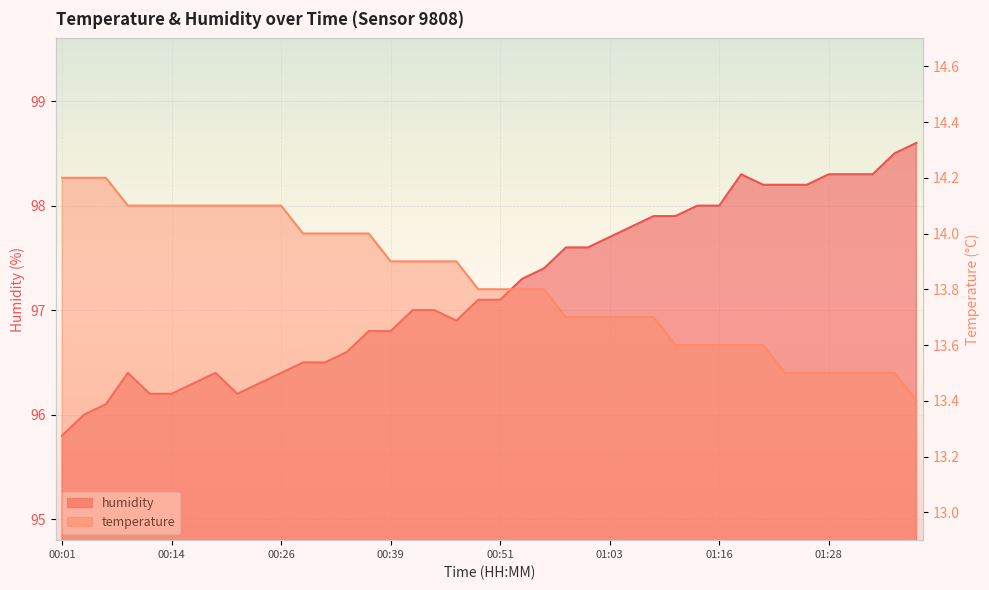

True or false: humidity and temperature cross at least once.

False